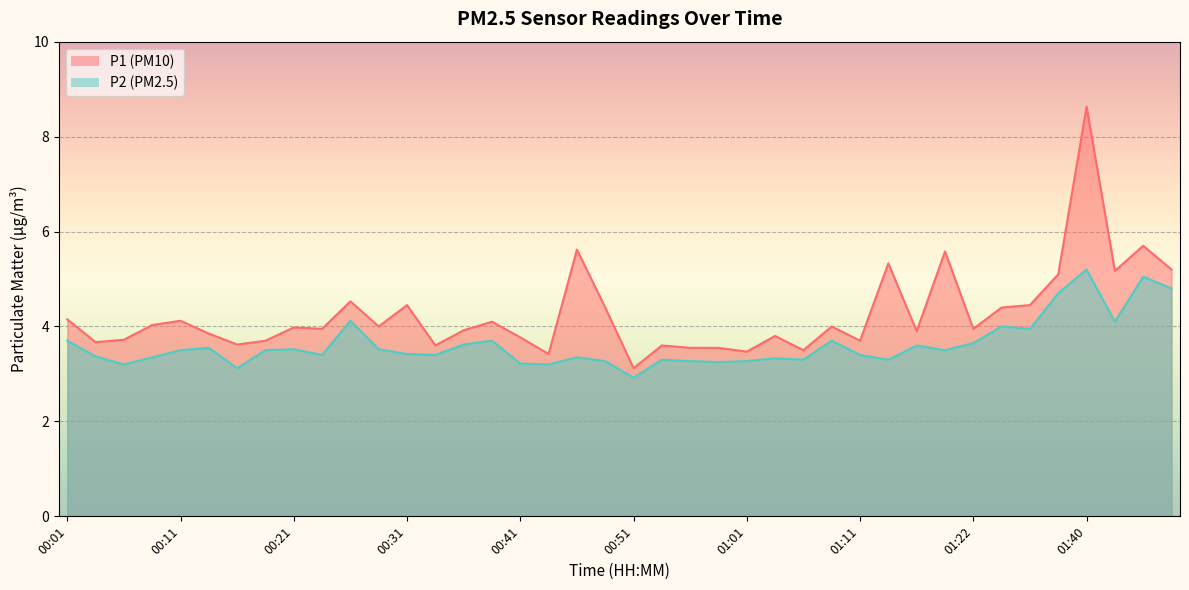

Which series has the widest spread of values?

P1